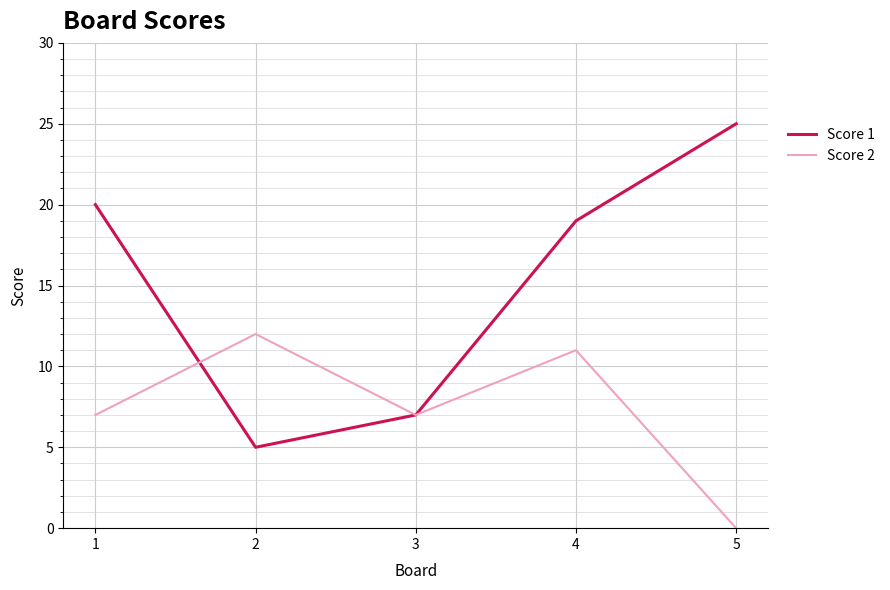

True or false: Score 1 has more than 0 interior local peaks.

False